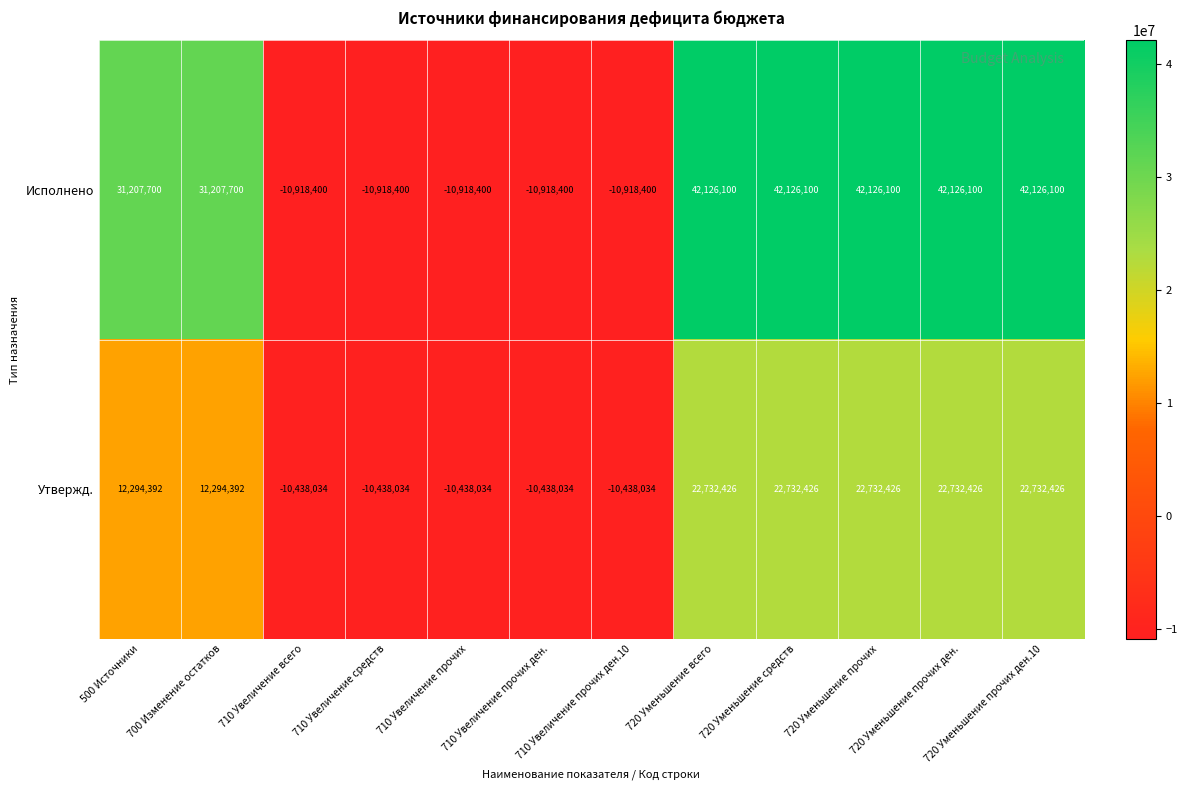

Which series changed the most between 700 Изменение остатков and 710 Увеличение всего?

Исполнено